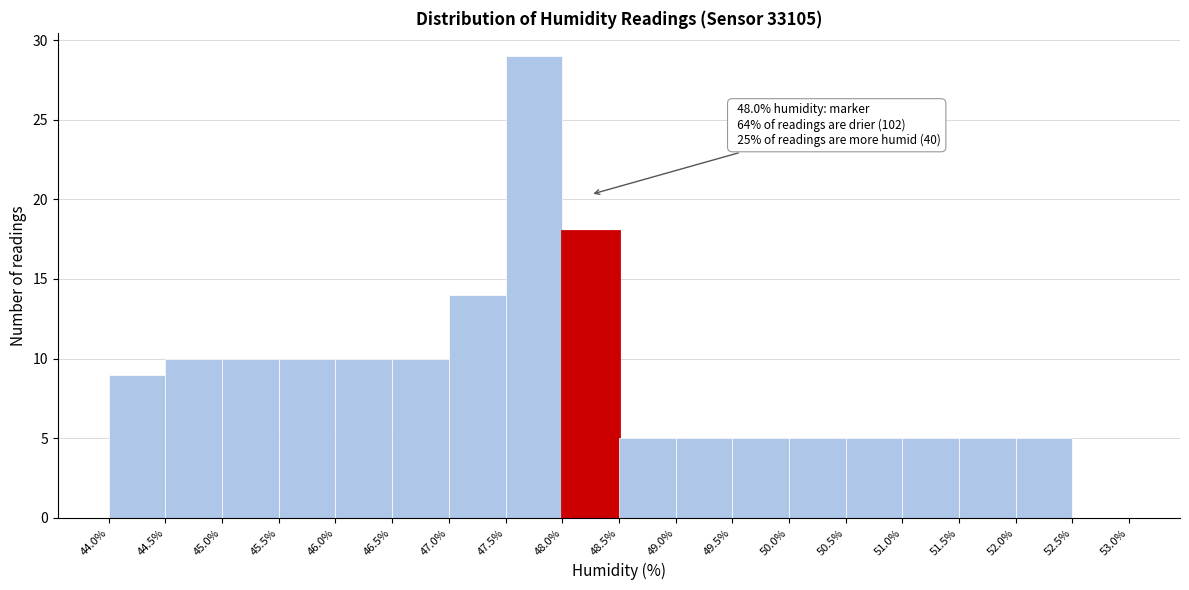

Which range on the x-axis has the tallest bar?

47.5% to 48.0%